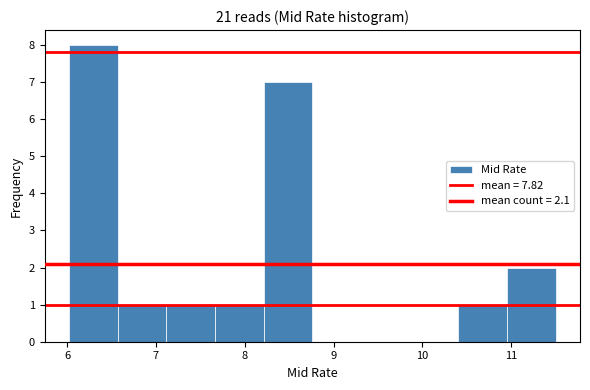

Reading left to right, list every bar in this chart as the range it spans on the x-axis followed by its height. Neither the bar edges nor the heights are printed on the chart, so give them approximately, as read against the axes.

6.0 to 6.6: 8
6.6 to 7.1: 1
7.1 to 7.7: 1
7.7 to 8.2: 1
8.2 to 8.8: 7
8.8 to 9.3: 0
9.3 to 9.9: 0
9.9 to 10.4: 0
10.4 to 11.0: 1
11.0 to 11.5: 2